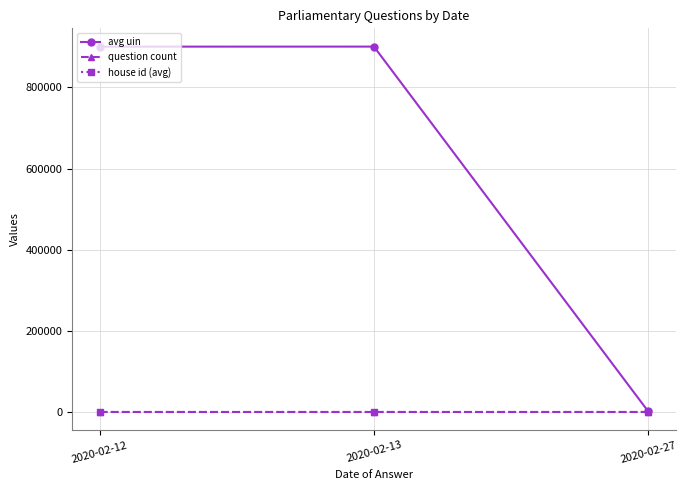

How many lines are shown in the chart?

3